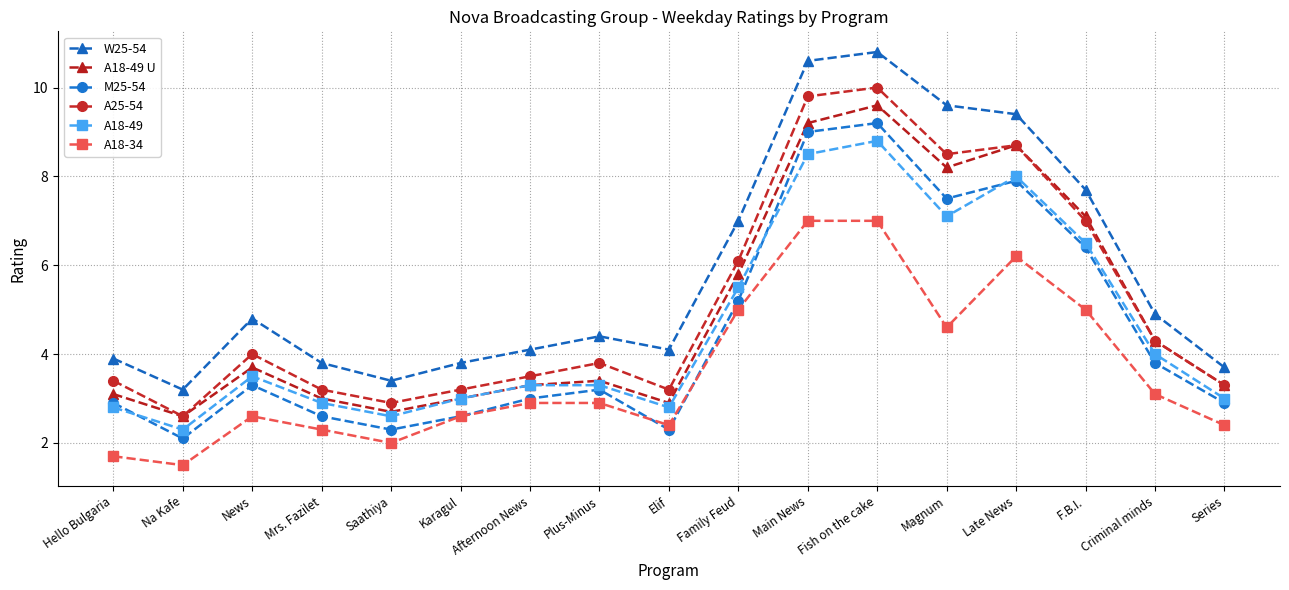

Is this an area chart (filled region under the line)?

No